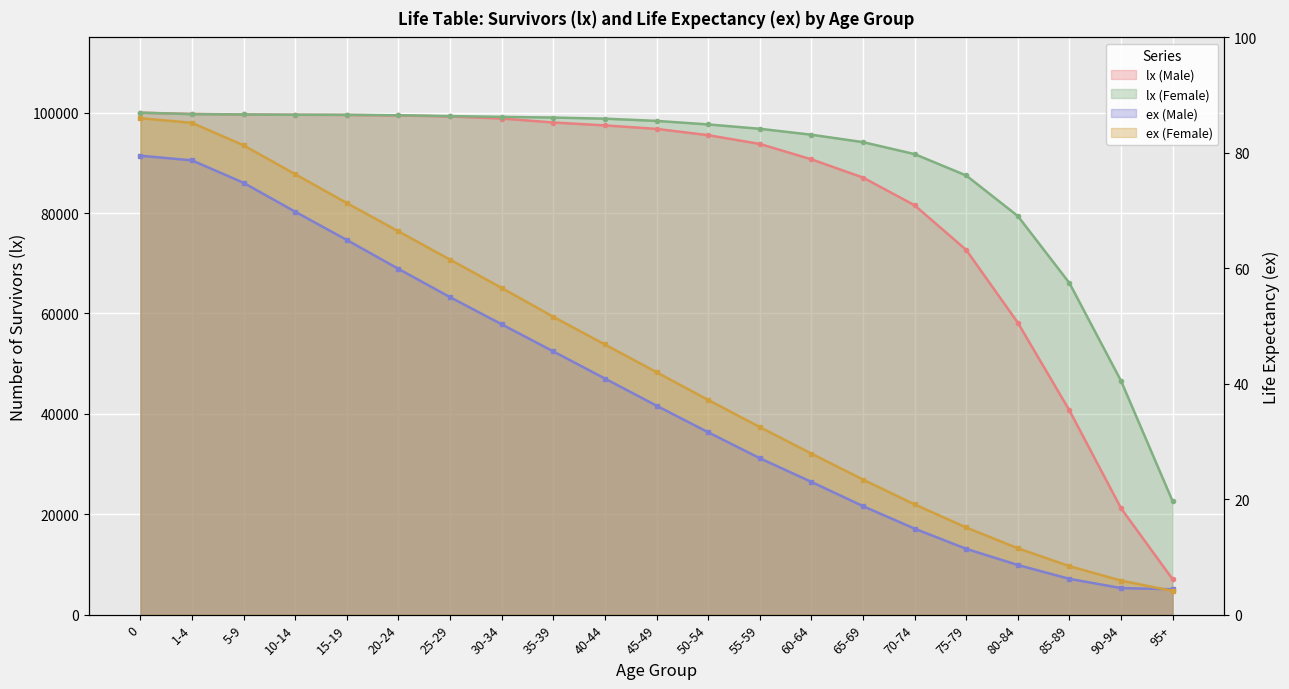

Which series ends up on top after the final intersection of ex (Male) and ex (Female)?

ex (Male)